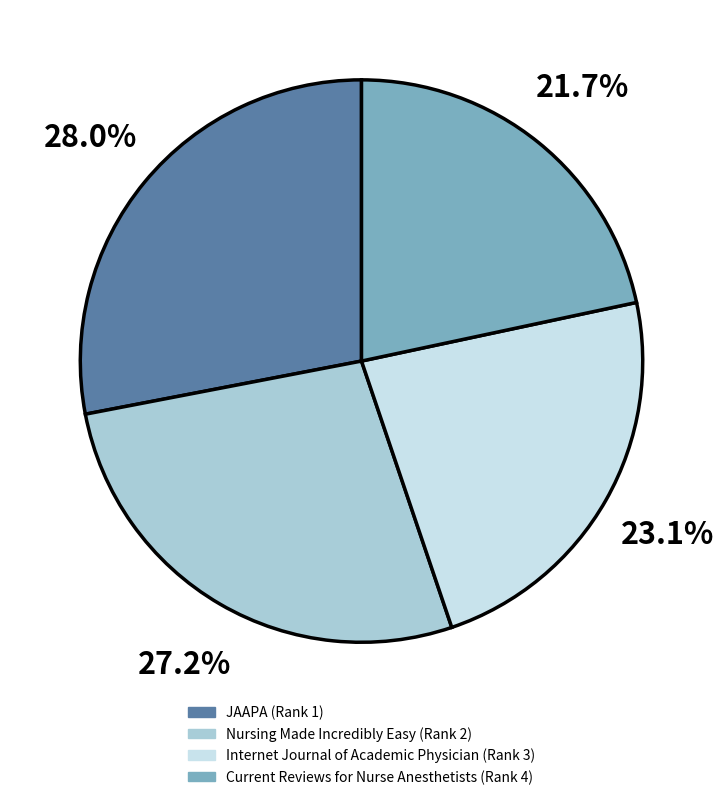

What is the smallest slice in the pie chart?

Current Reviews for Nurse Anesthetists (Rank 4)